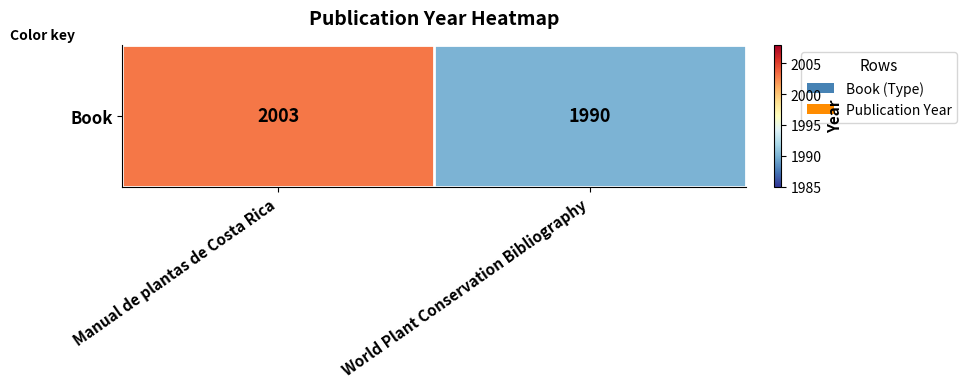

List the labels in order of value, smallest first.

World Plant Conservation Bibliography, Manual de plantas de Costa Rica